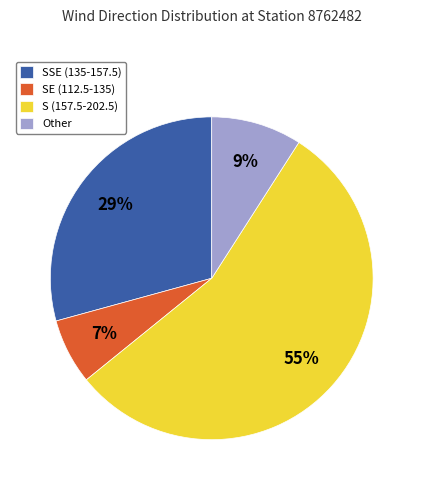

Does SE (112.5-135) account for over 50% of the chart?

No